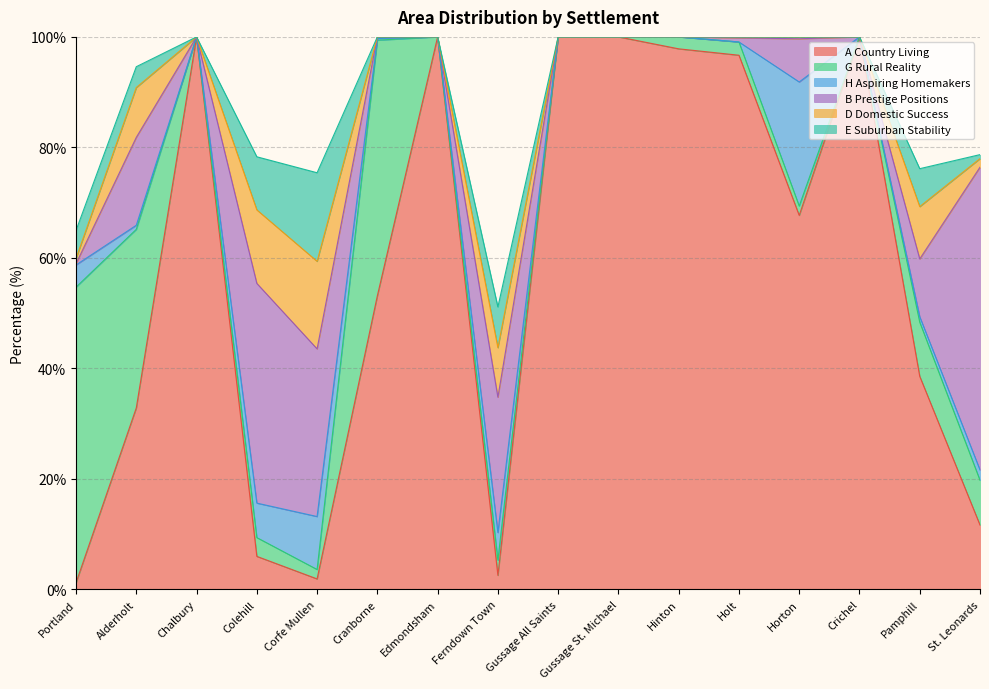

What is the spread (max minus min) of values at Crichel?

100.0